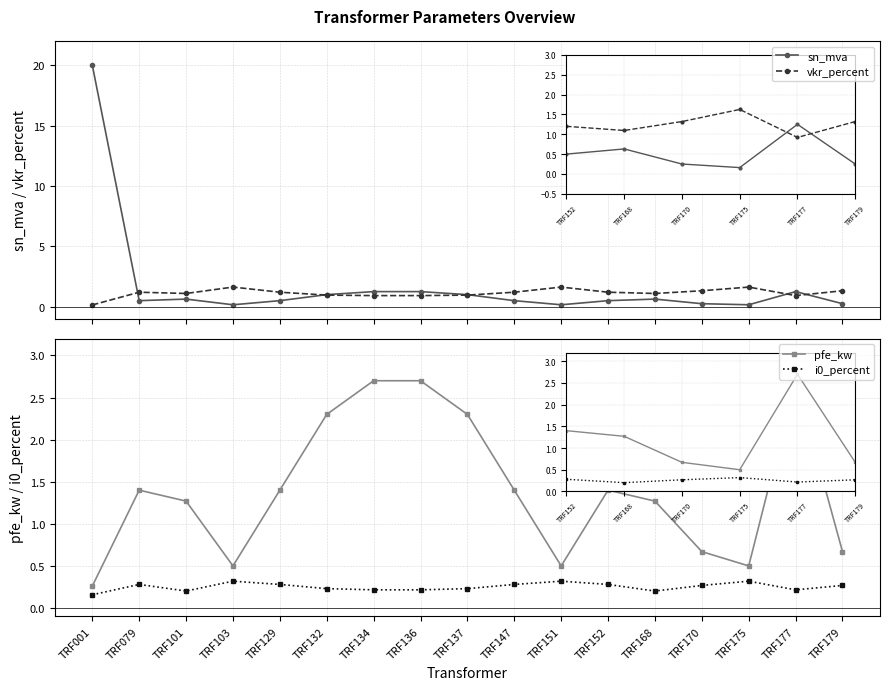

How many intersections are there between sn_mva and pfe_kw?

1